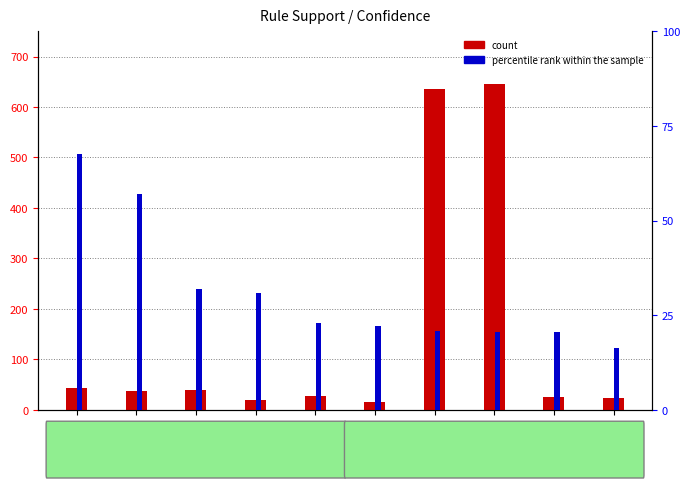

How many bars are there in total?

20